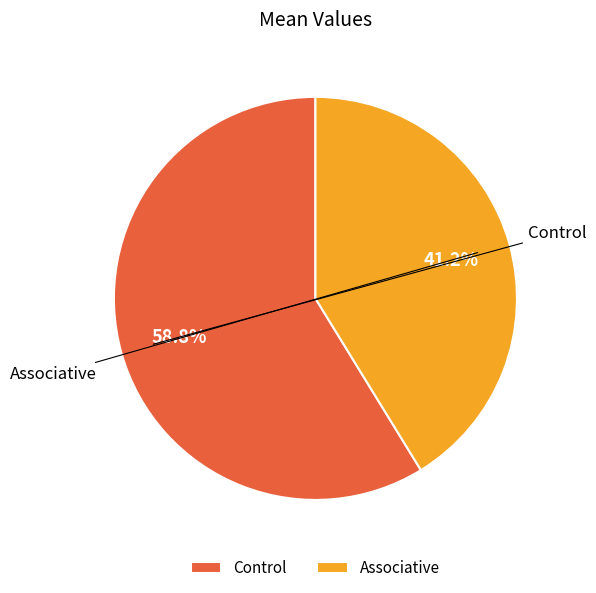

True or false: Associative accounts for 41% of the total.

True